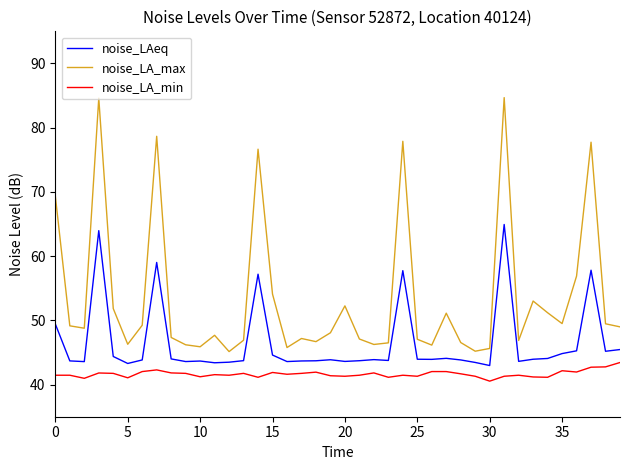

What is the minimum value shown in the chart?

40.5